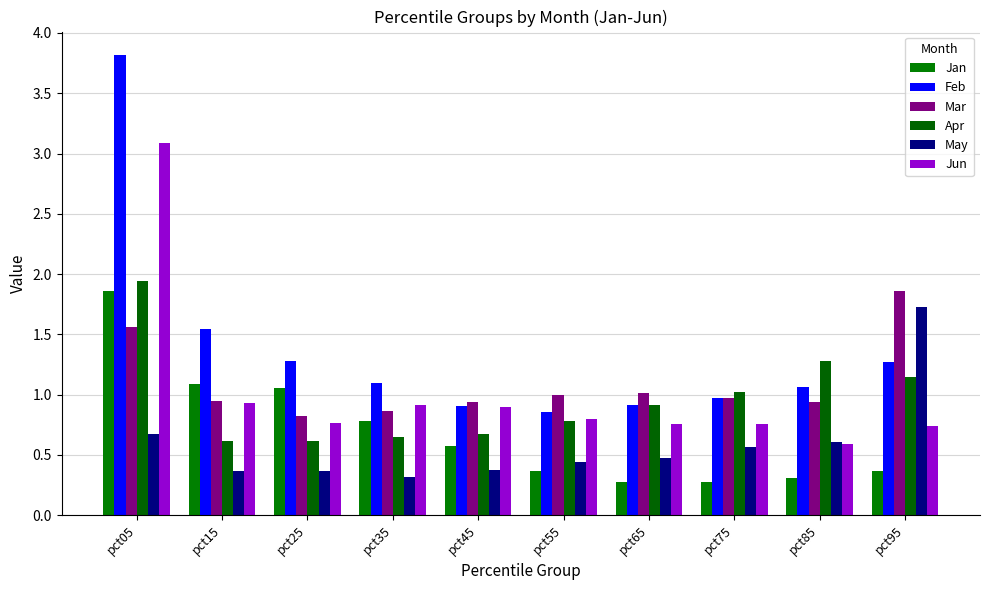

At which label does Mar reach its minimum?

pct25